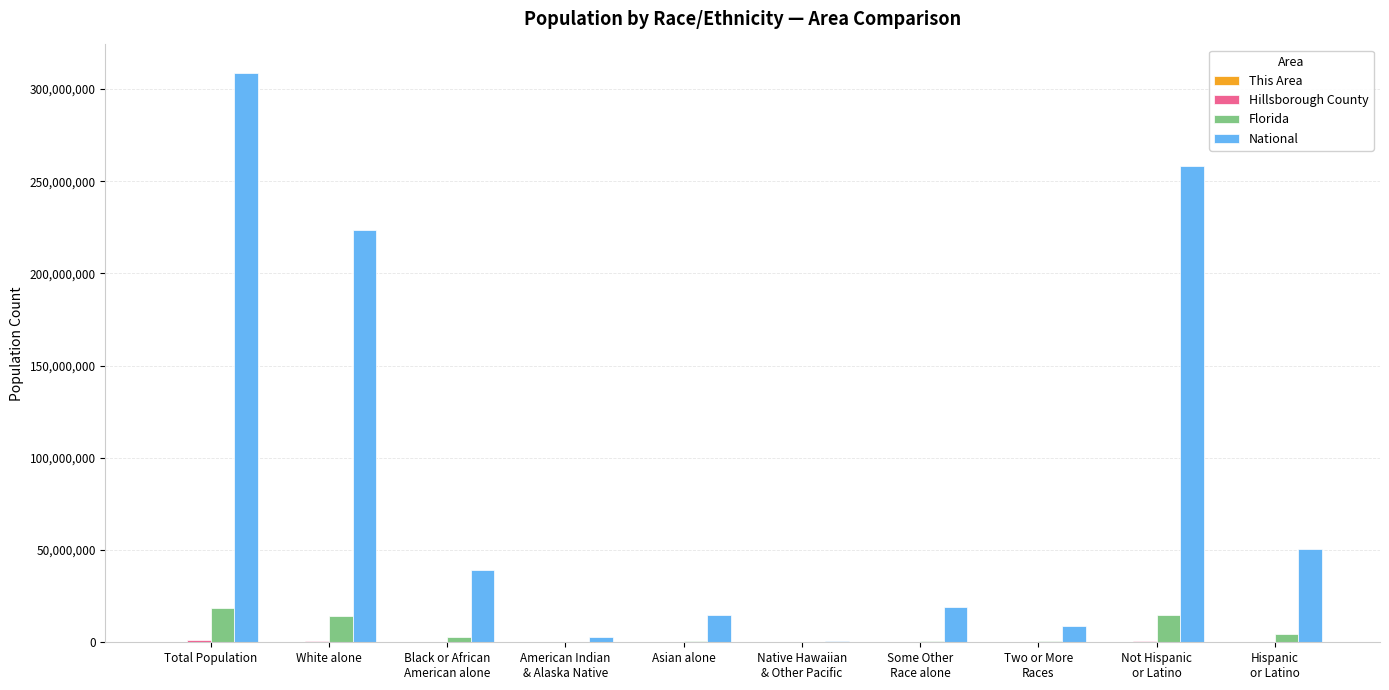

What is the sum of all Florida values?

56403930